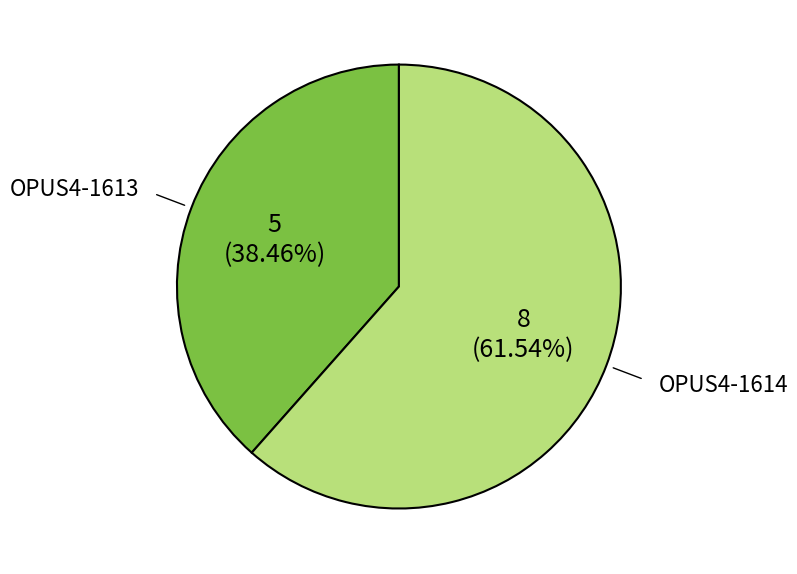

Rank the categories by value from lowest to highest.

OPUS4-1613, OPUS4-1614